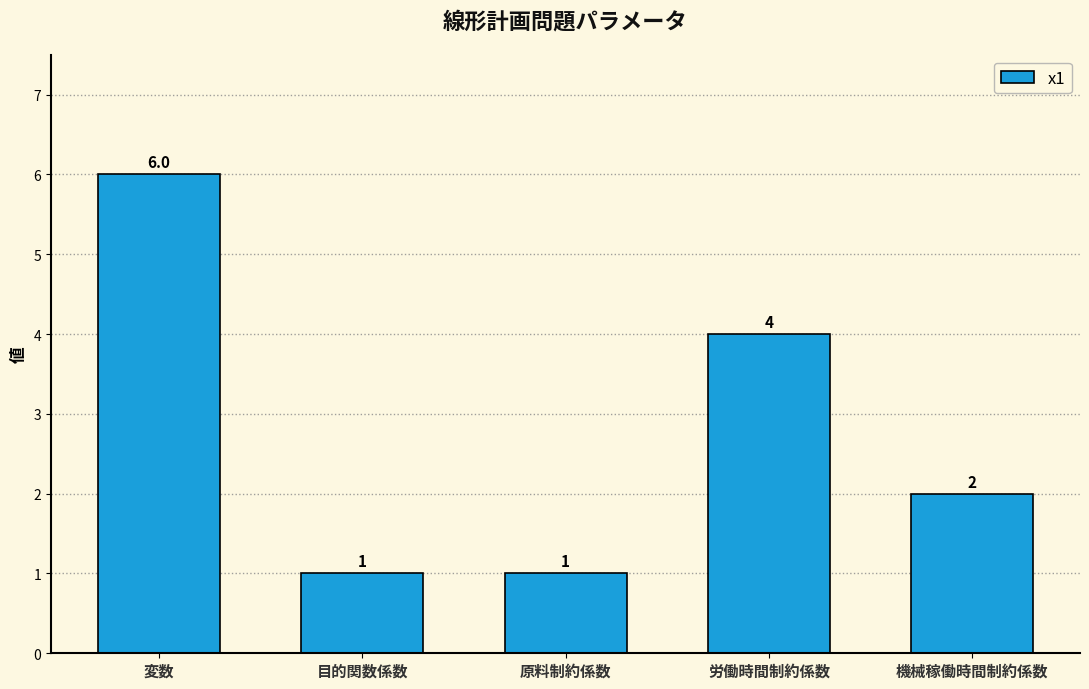

Between 原料制約係数 and 機械稼働時間制約係数, which is larger?

機械稼働時間制約係数